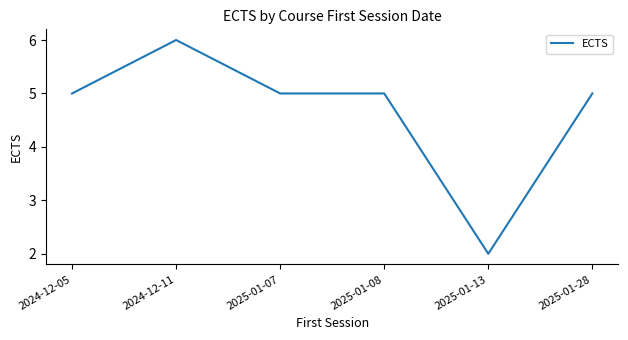

What position from the right is 2025-01-07?

4